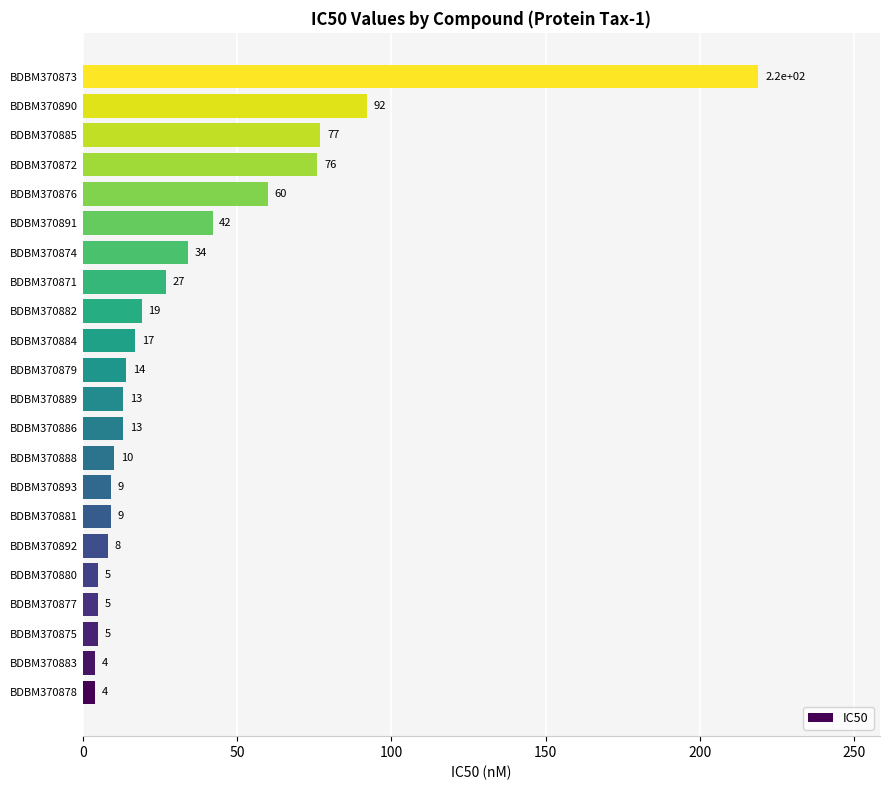

What is the minimum value shown in the chart?

4